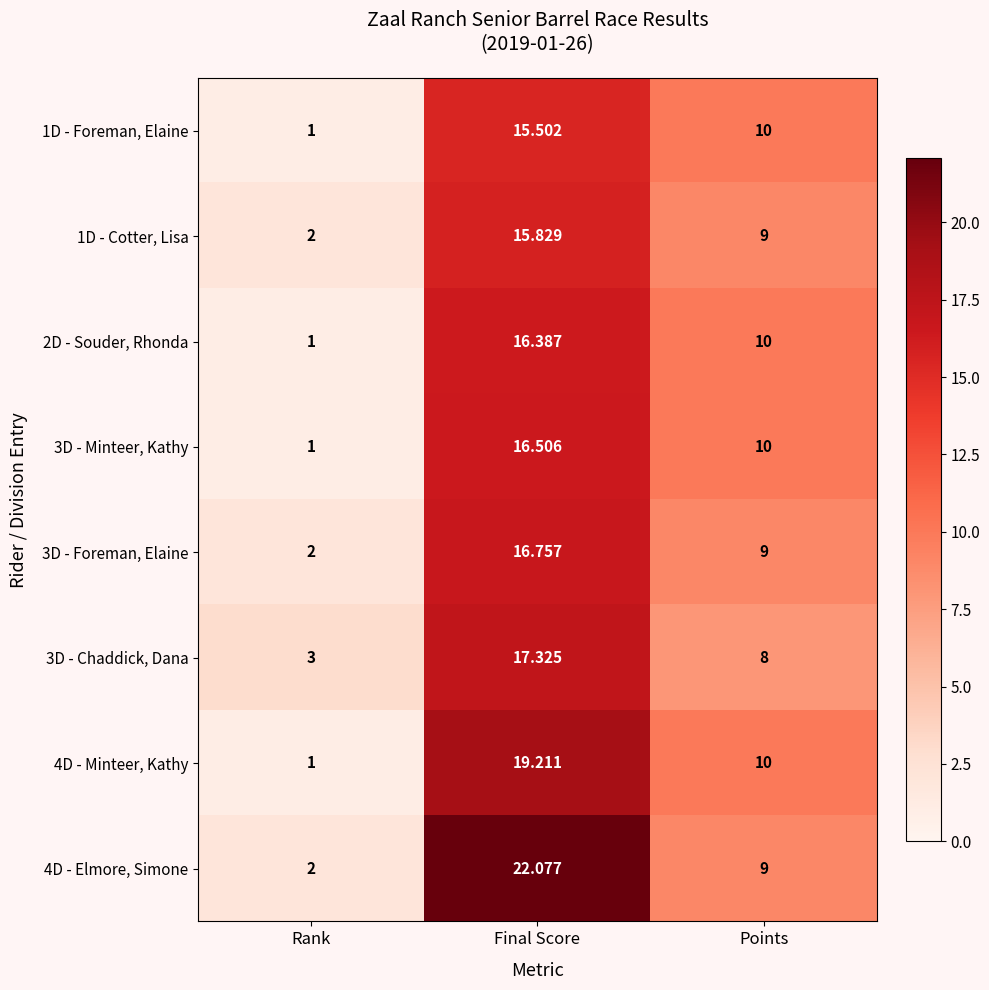

Is the value of 2D - Souder, Rhonda at Points greater than the value of 4D - Minteer, Kathy at Rank?

Yes